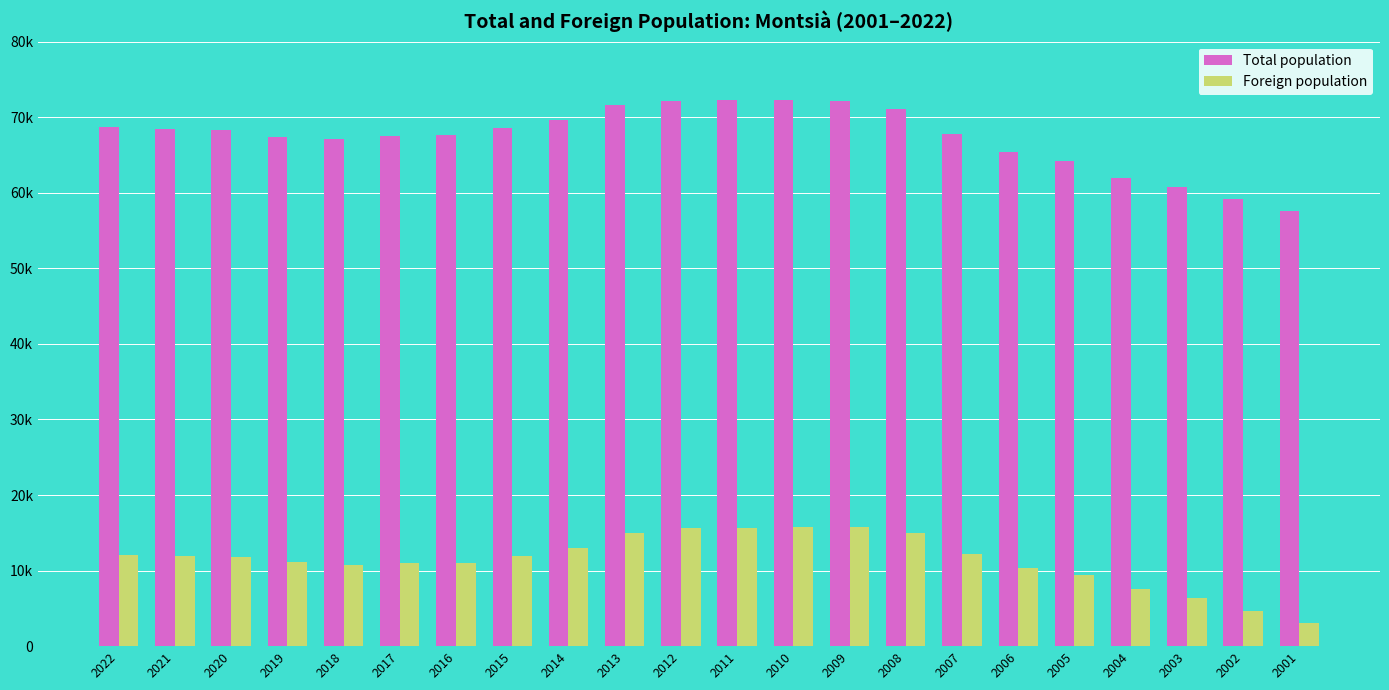

Does the chart contain stacked bars?

No